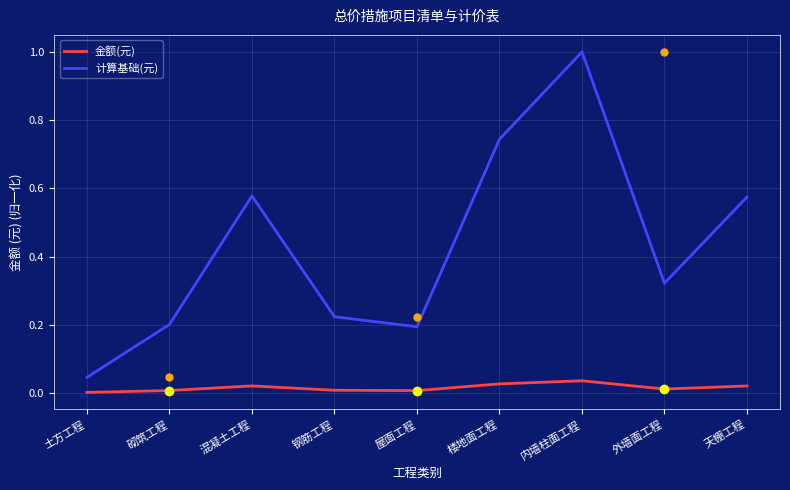

Which series has the largest total across all categories?

计算基础(元)